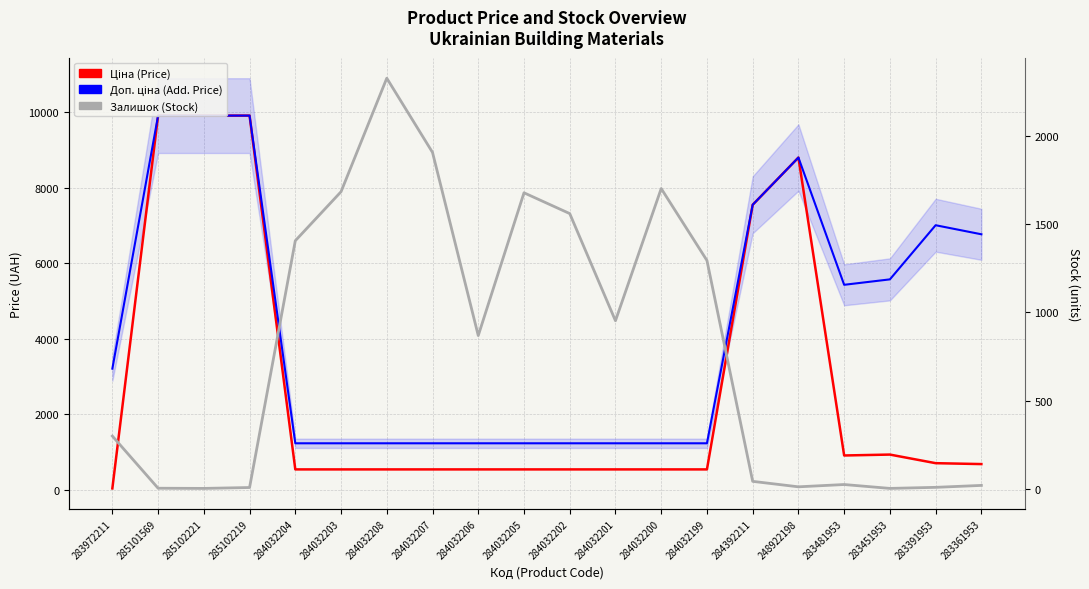

What is the label of the 5th point from the left?

284032204